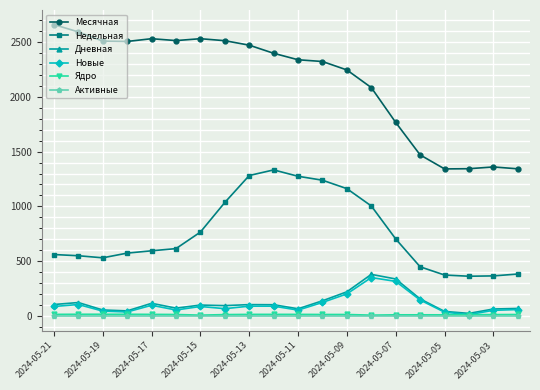

Which series has the largest total across all categories?

Месячная